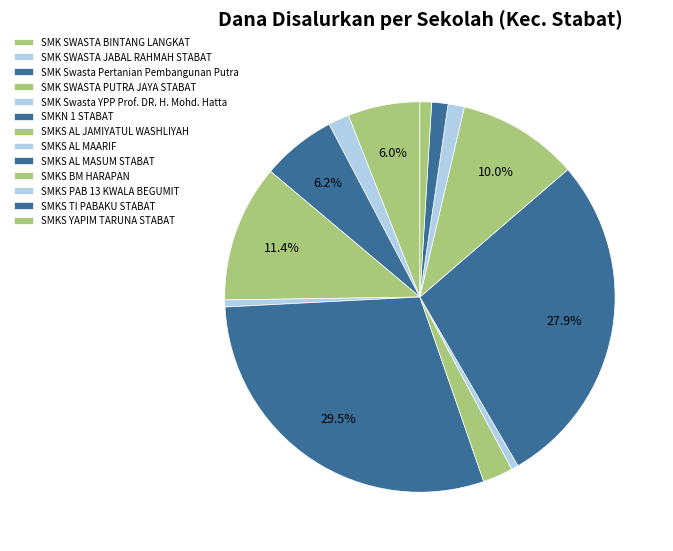

Is there a majority slice in this chart?

No